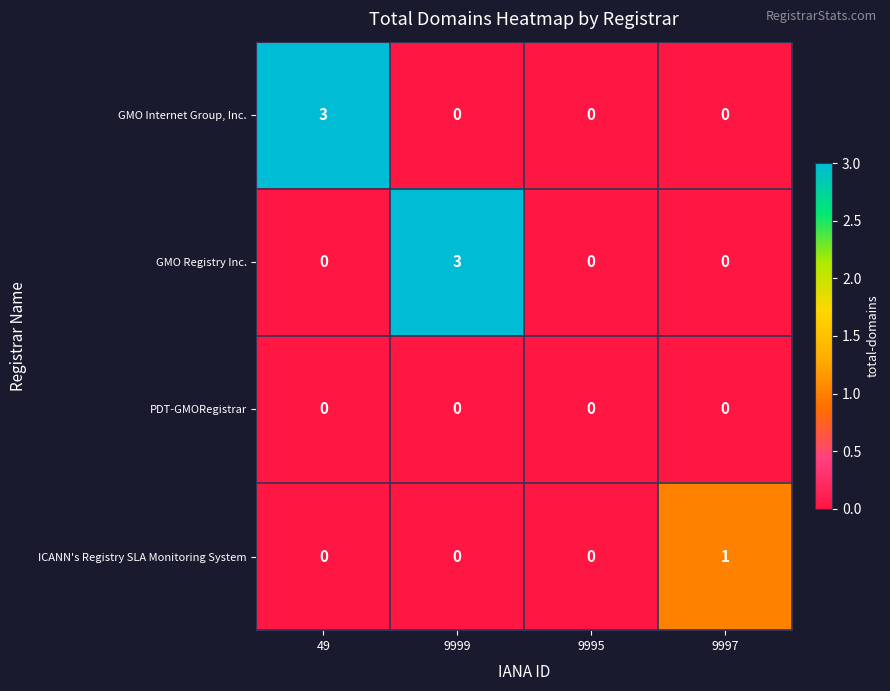

Reading right to left, transcribe all the data shown in this chart.

GMO Internet Group, Inc.: 0	0	0	3
GMO Registry Inc.: 0	0	3	0
PDT-GMORegistrar: 0	0	0	0
ICANN's Registry SLA Monitoring System: 1	0	0	0